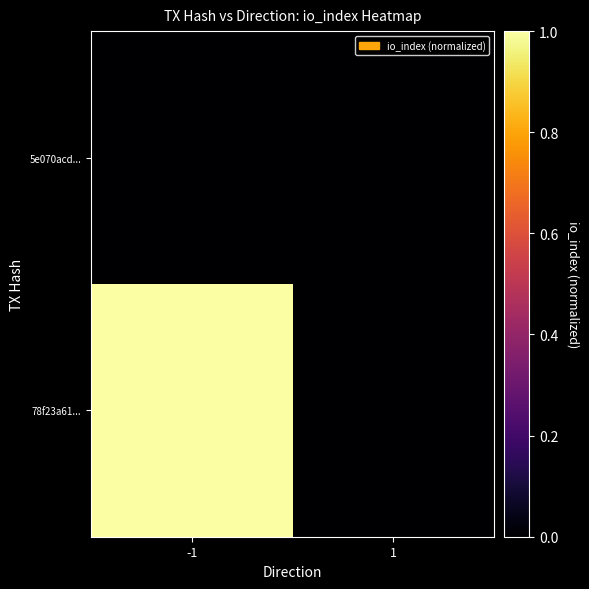

Reading right to left, what are all the values shown in this chart?

5e070acd...: 1=0	-1=0
78f23a61...: 1=0	-1=1